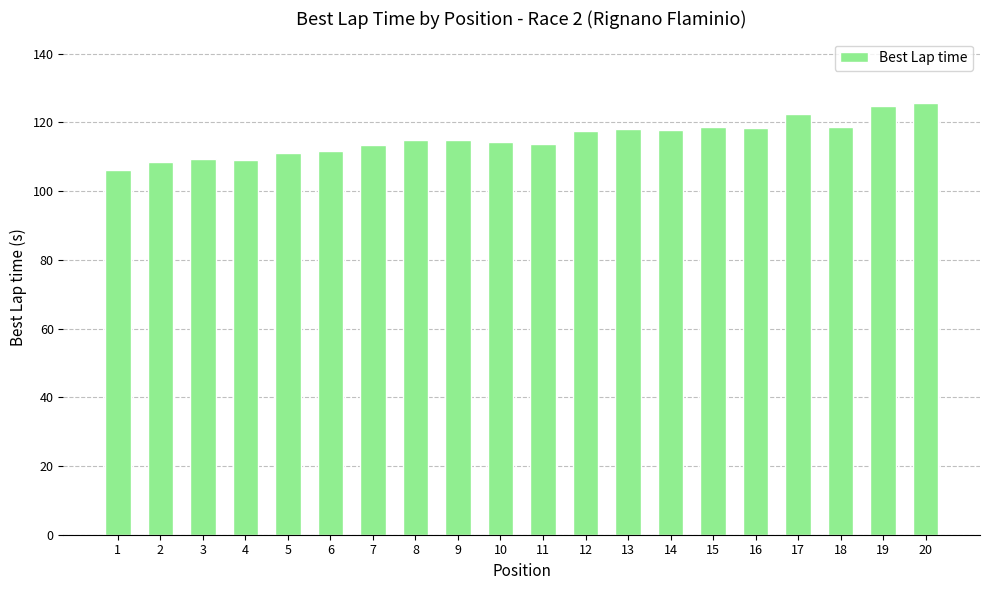

What is the smallest value displayed?

106.0